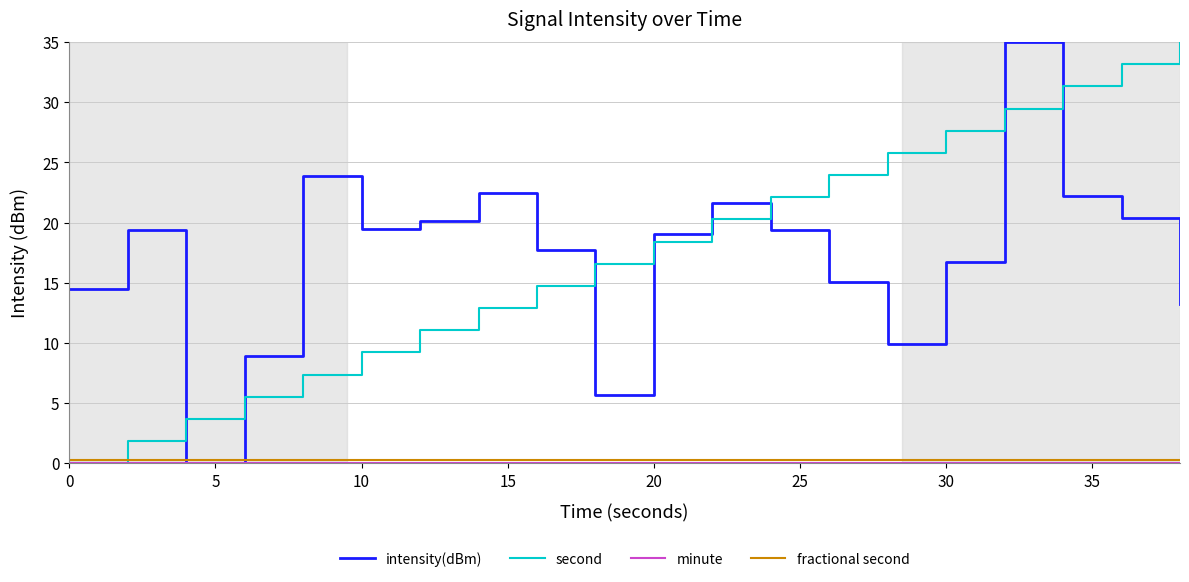

Which series ends up on top after the final intersection of second and intensity(dBm)?

second